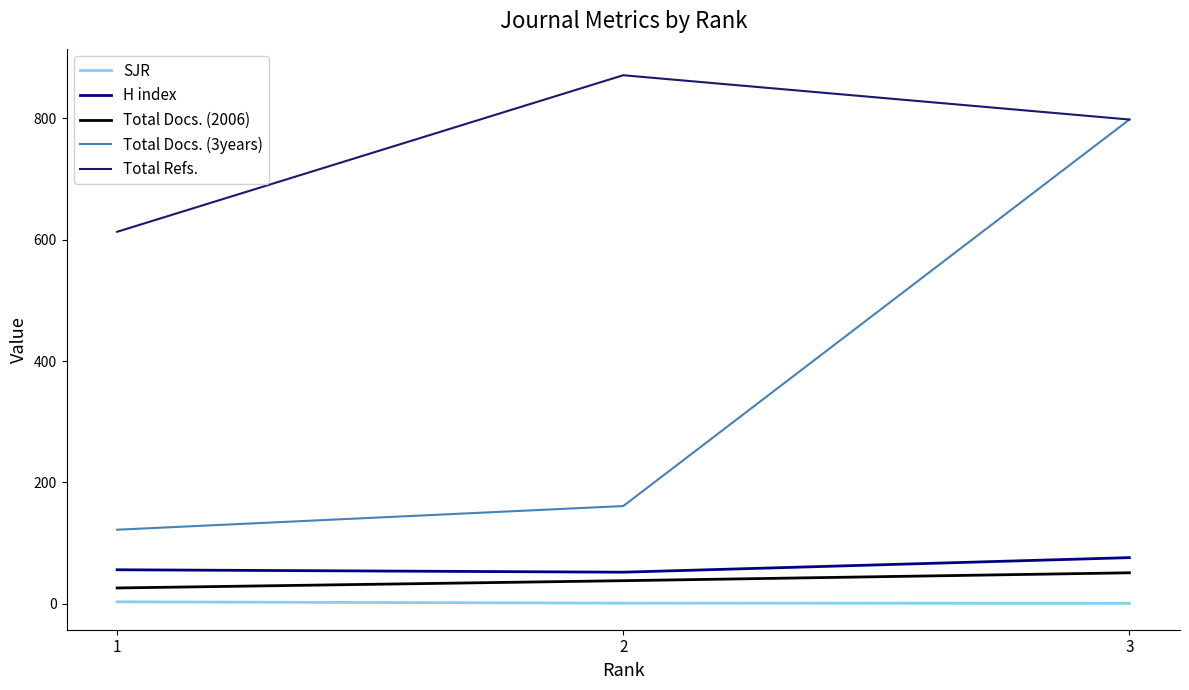

Where does the SJR series first go above 1?

1